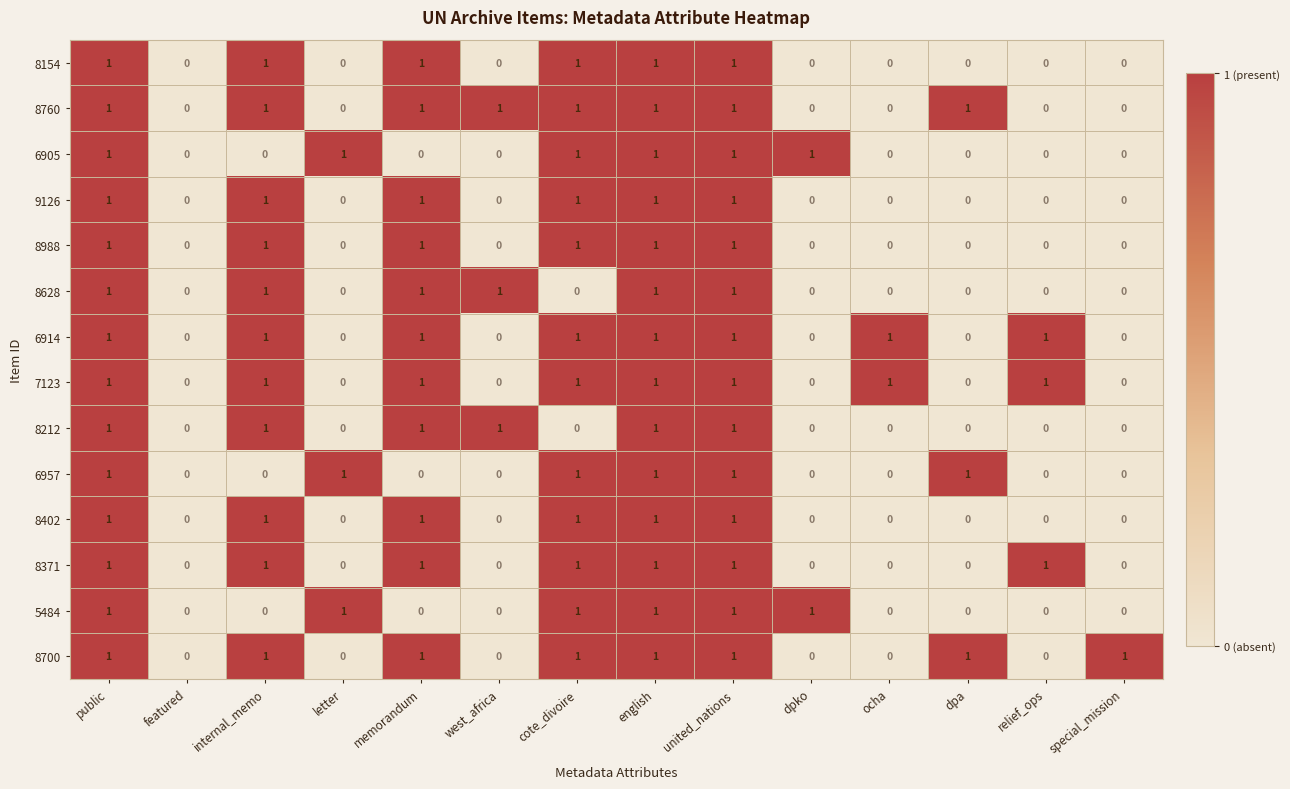

Count the 8402 values in the range 0 to 1.

14